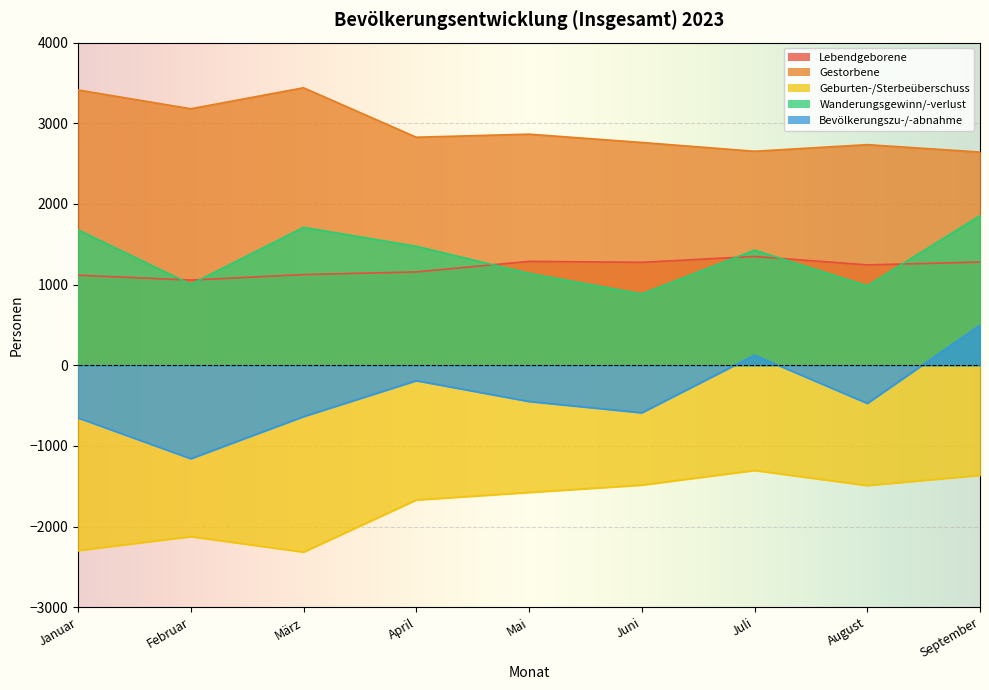

What is the sum of the Bevölkerungszu-/-abnahme values at Februar and August?

-1630